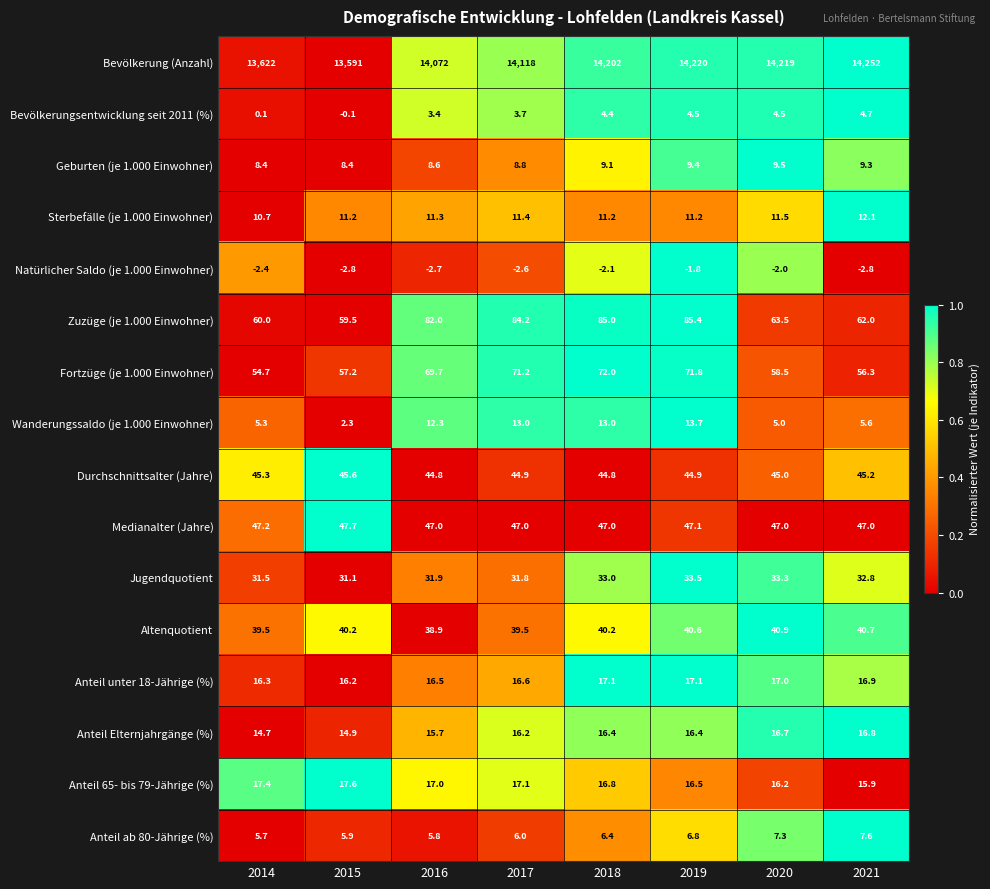

What is the sum of the Bevölkerung (Anzahl) values at 2015 and 2016?

27663.0